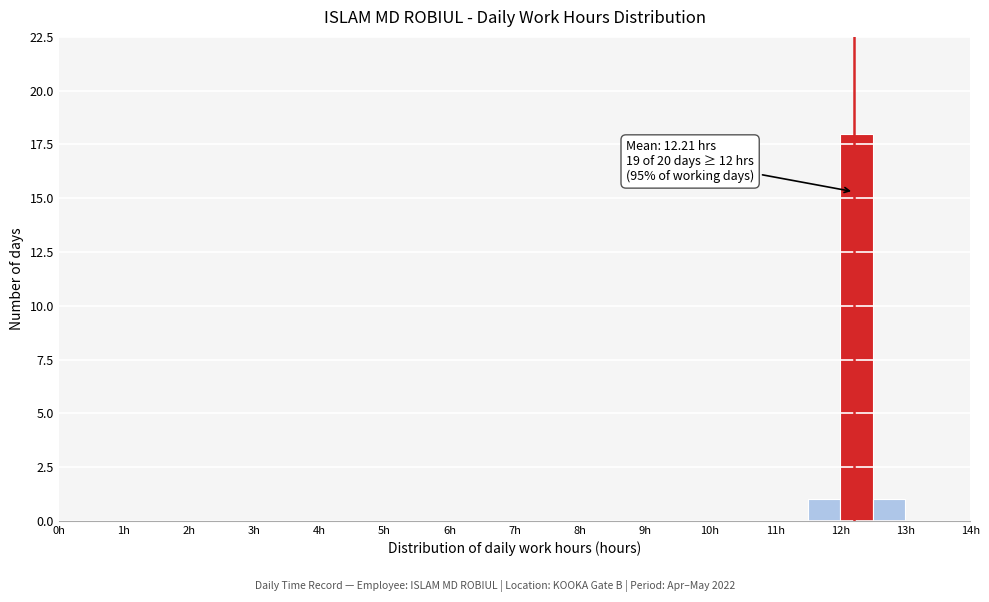

Over which range of the x-axis is the bar tallest?

12.0 to 12.5